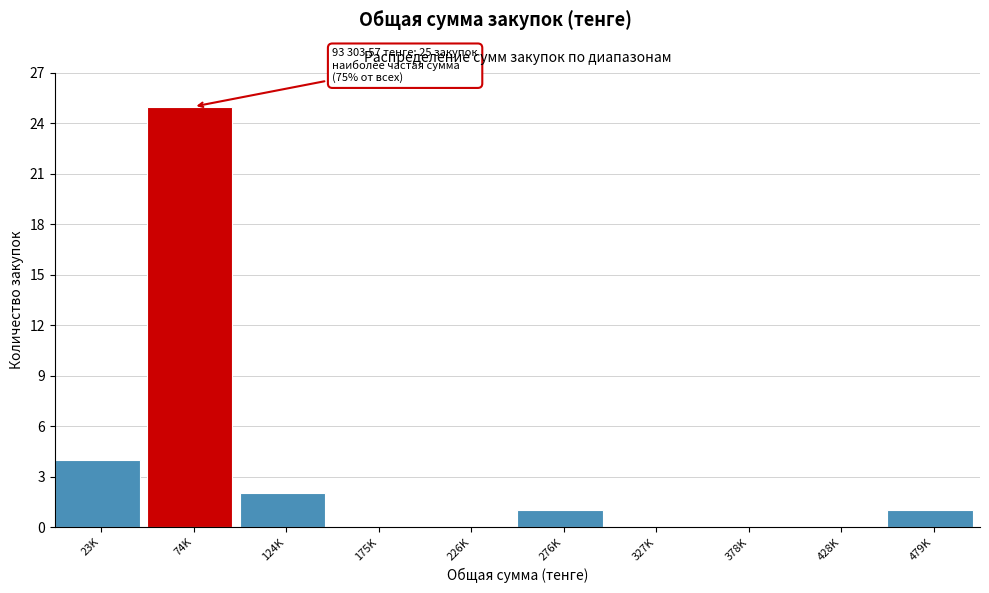

Reading right to left, what are all the values shown in this chart?

479K=1	428K=0	378K=0	327K=0	276K=1	226K=0	175K=0	124K=2	74K=25	23K=4